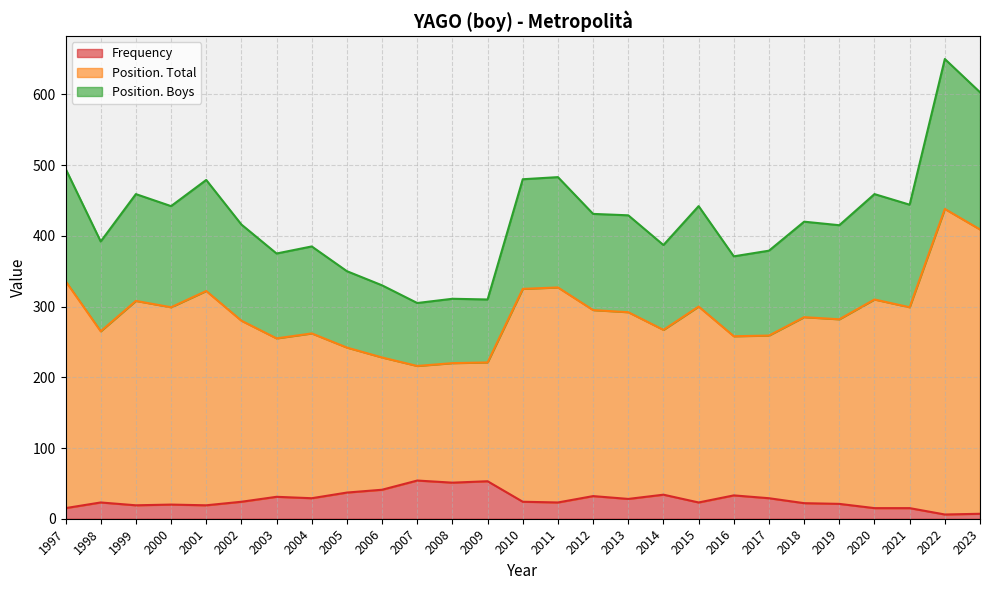

Between 2009 and 2011, which series saw the biggest shift?

Position. Total